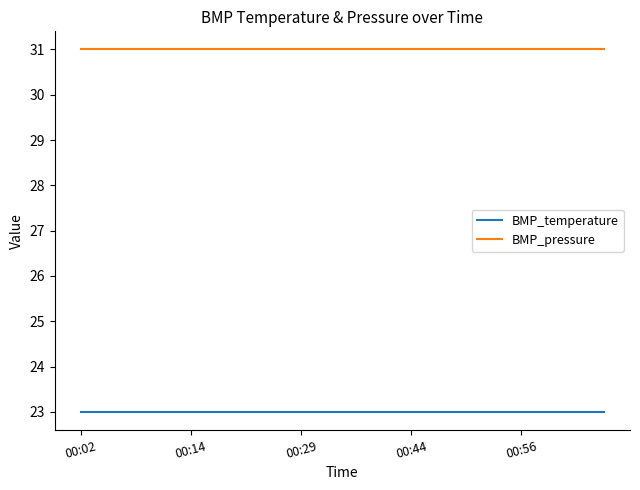

True or false: BMP_temperature and BMP_pressure cross at least once.

False